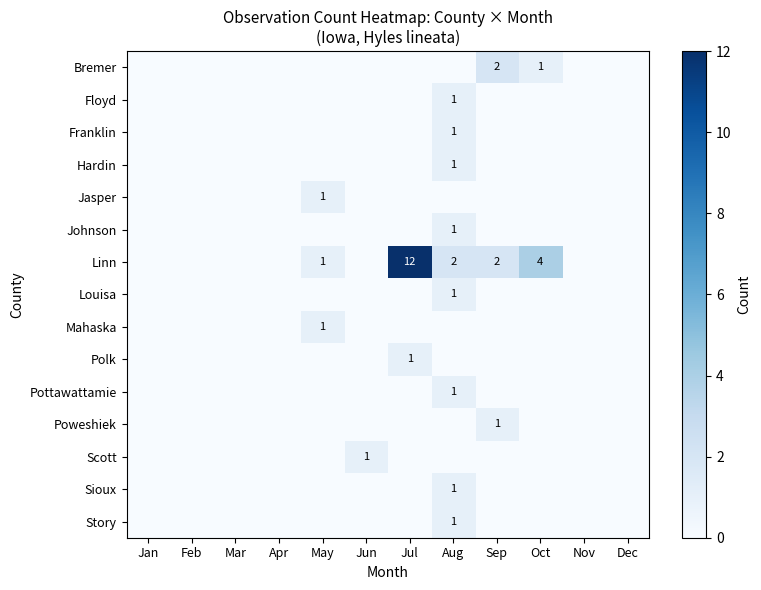

What is the sum of the Bremer values at Aug and Sep?

2